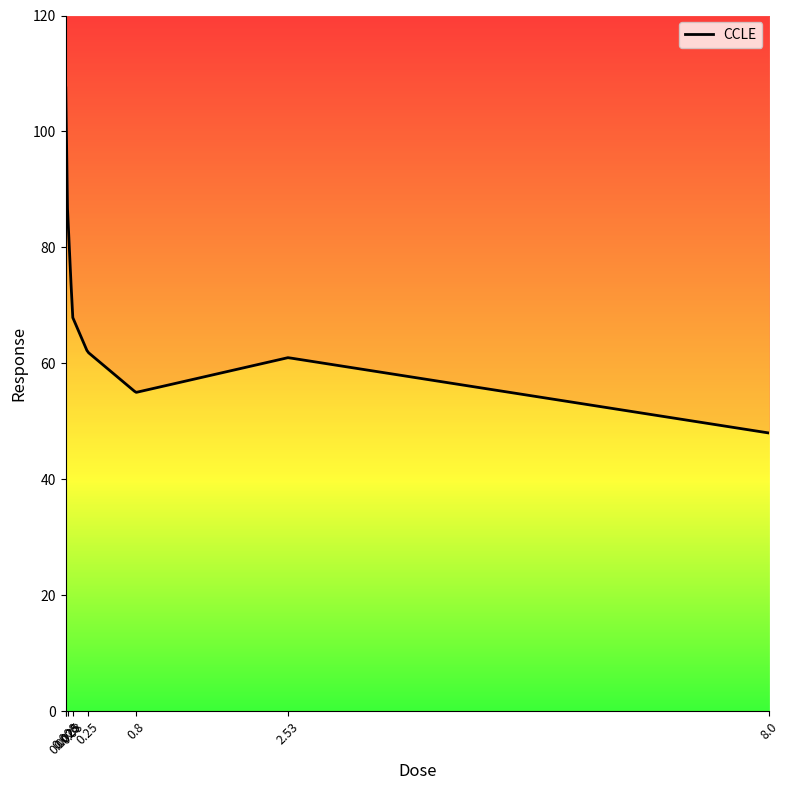

What is the label of the 8th point from the left?

8.0